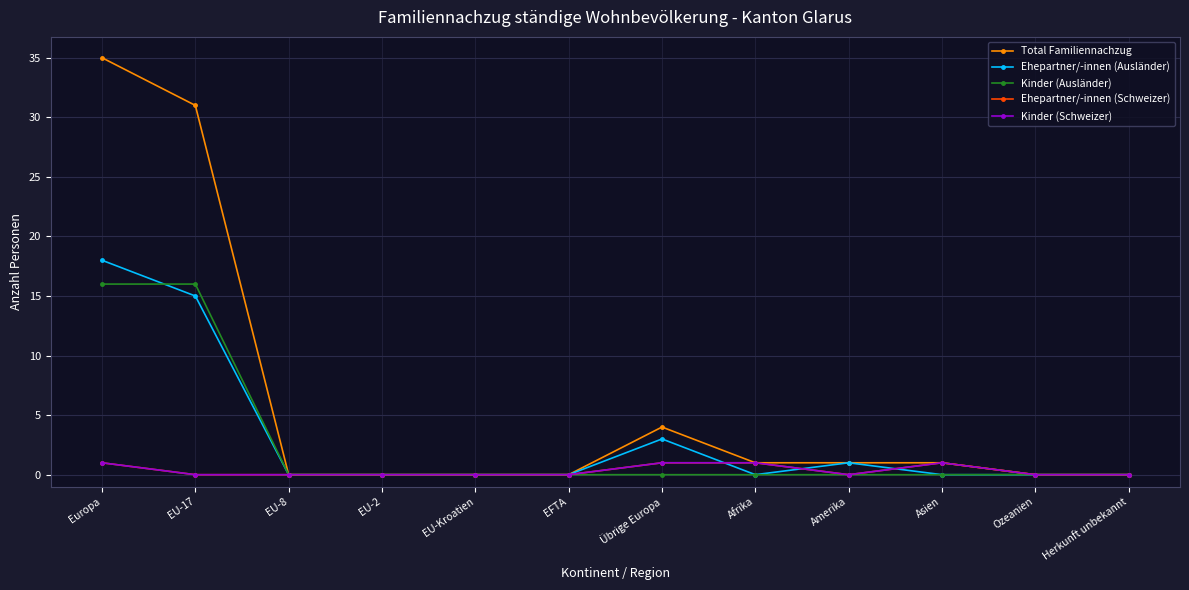

Count the Kinder (Schweizer) values in the range 0 to 1.

12